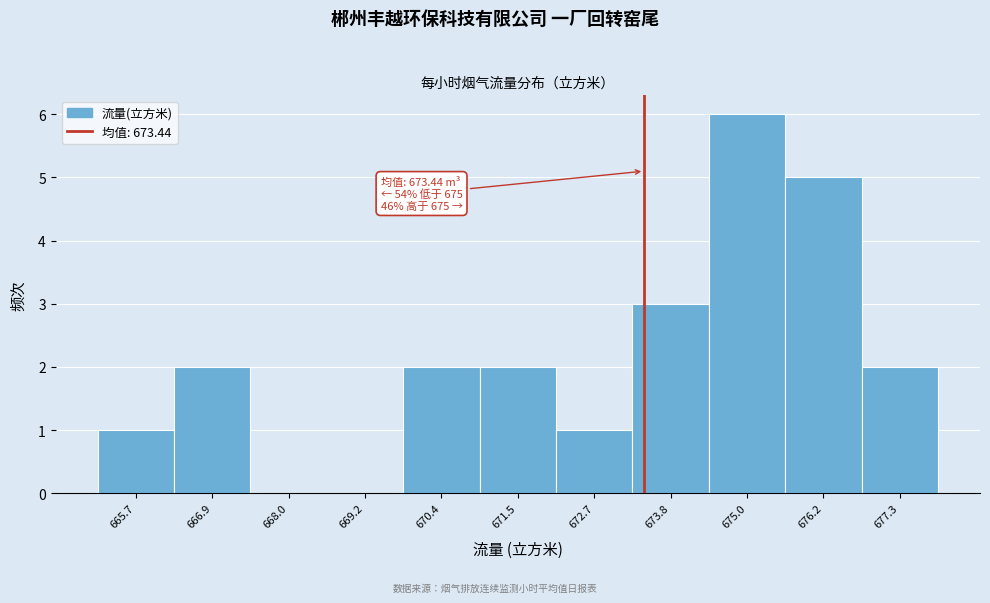

Which range on the x-axis has the tallest bar?

674.4 to 675.6